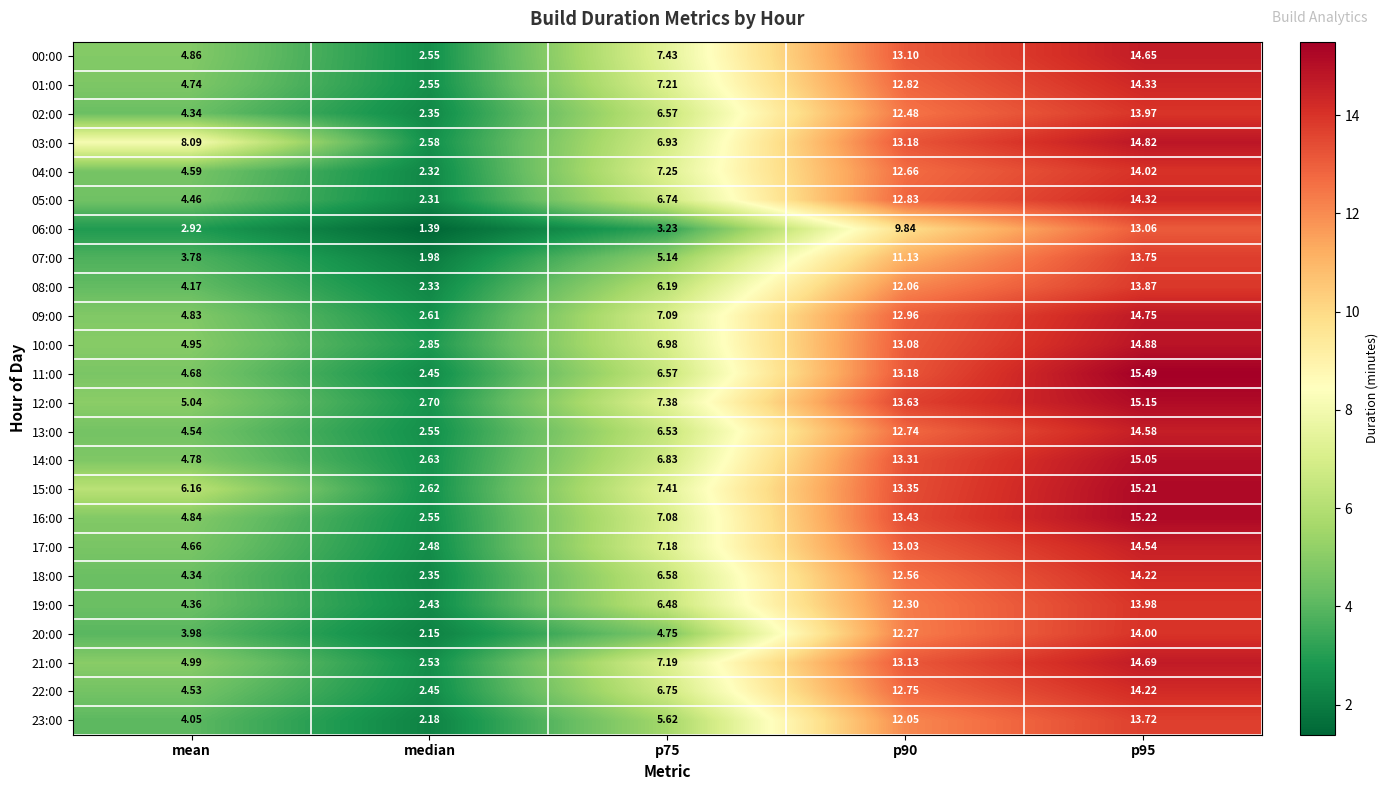

At which category does the chart reach its minimum across all series?

median